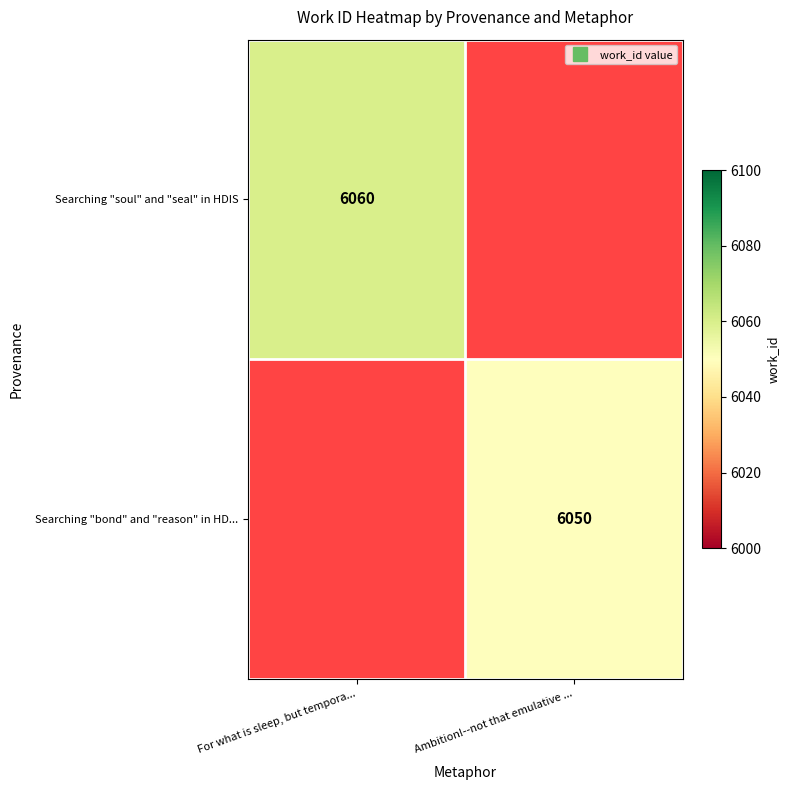

List the labels in order of Searching "soul" and "seal" in HDIS value, largest first.

For what is sleep, but tempora..., Ambition!--not that emulative ...